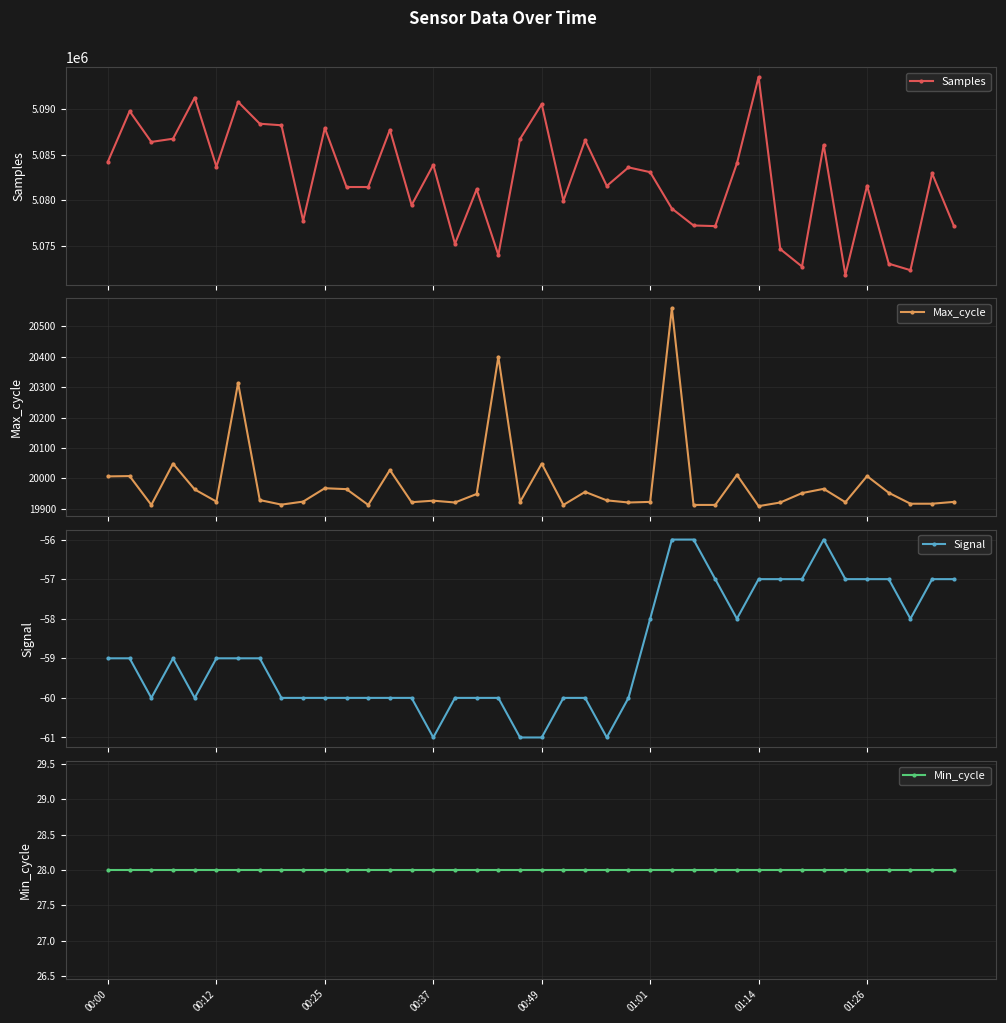

What is the minimum value shown in the chart?

-61